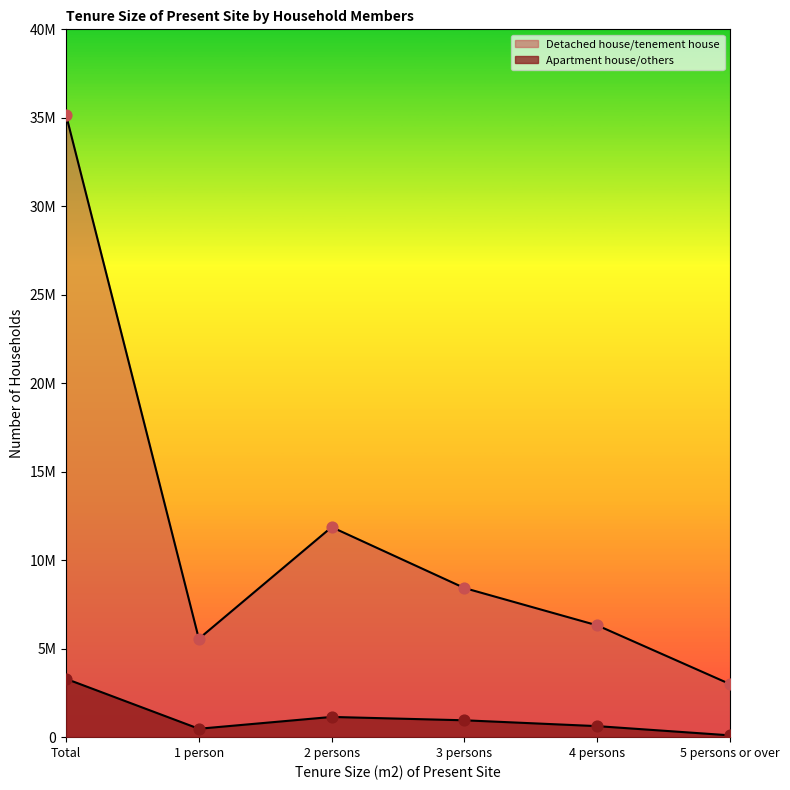

What is the total value across all series at 2 persons?

13014000